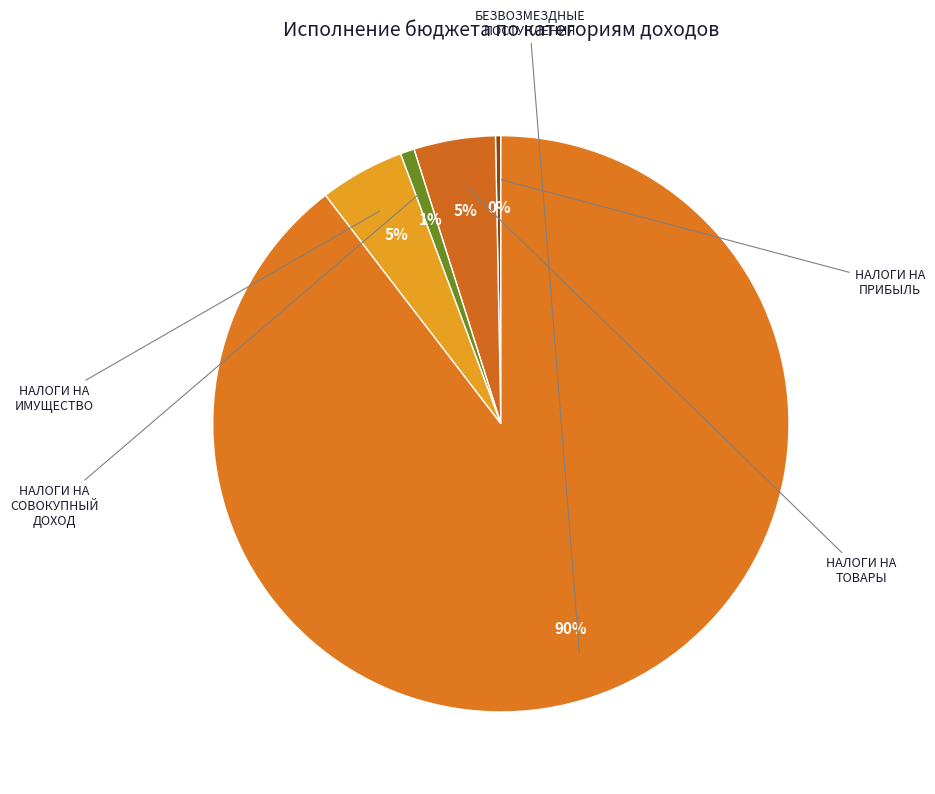

How many slices are in this pie chart?

5